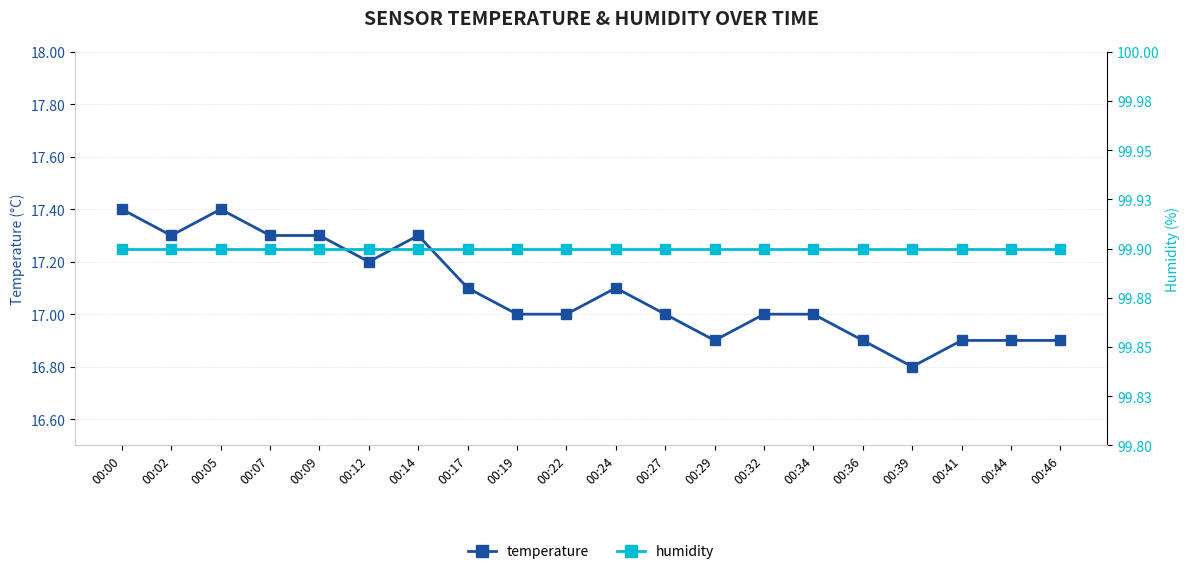

Which series changed the most between 00:05 and 00:24?

temperature